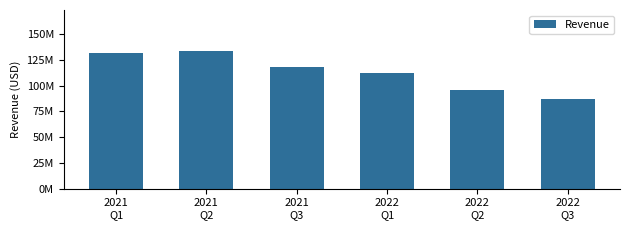

Reading left to right, extract all data points from this chart.

131200000	133300000	117900000	112200000	95500000	86800000